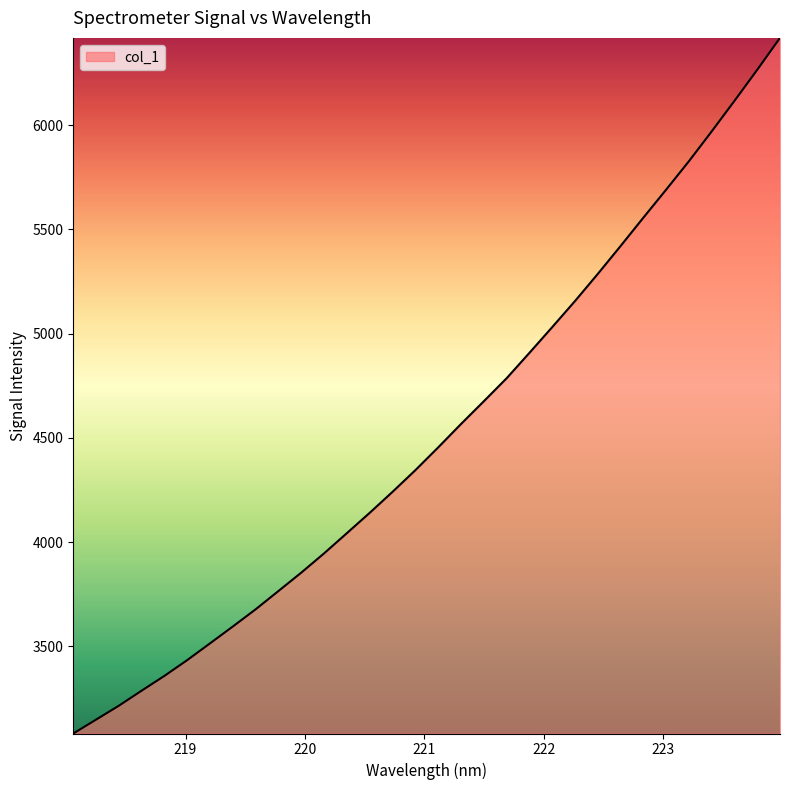

What is the maximum value shown in the chart?

6418.3